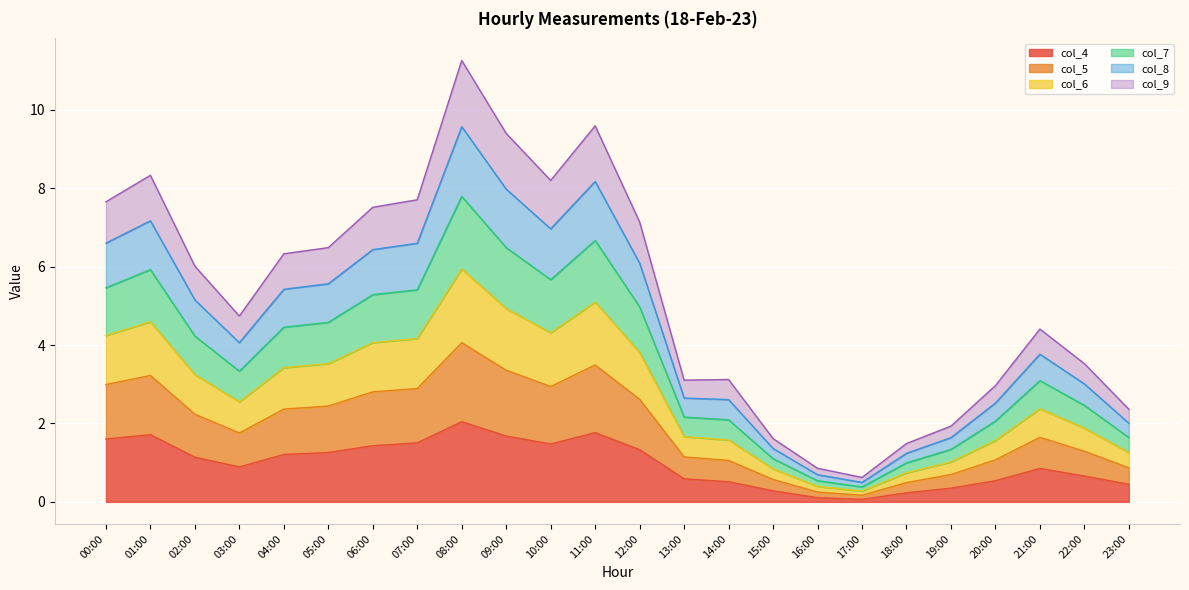

In col_6, how many points are higher than both neighbors (excluding endpoints)?

5